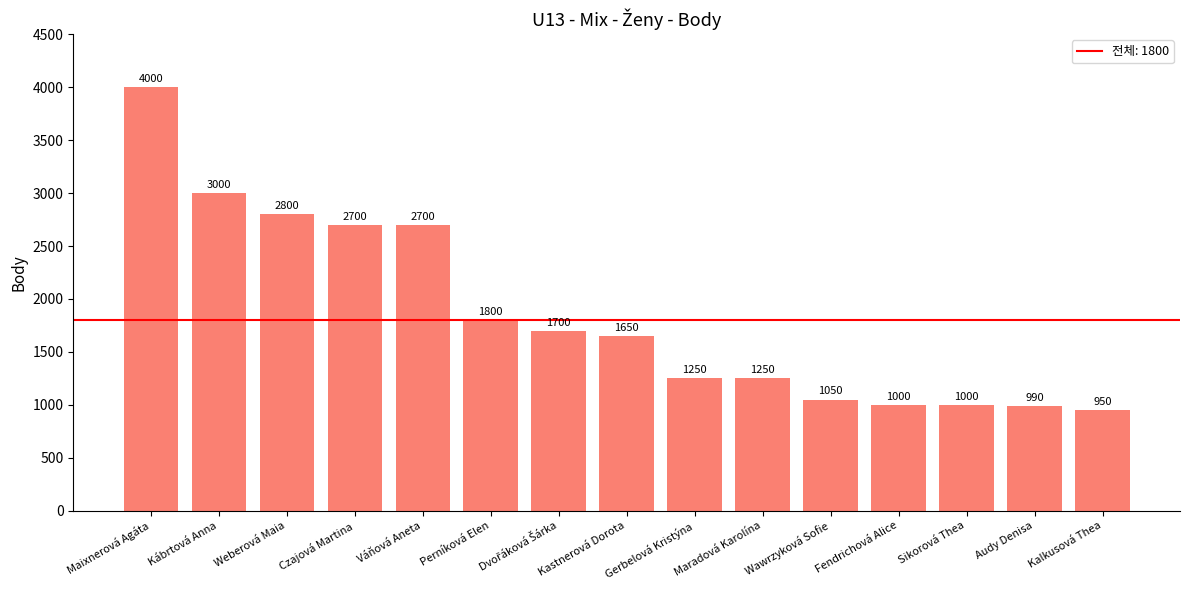

What position from the left is Czajová Martina?

4